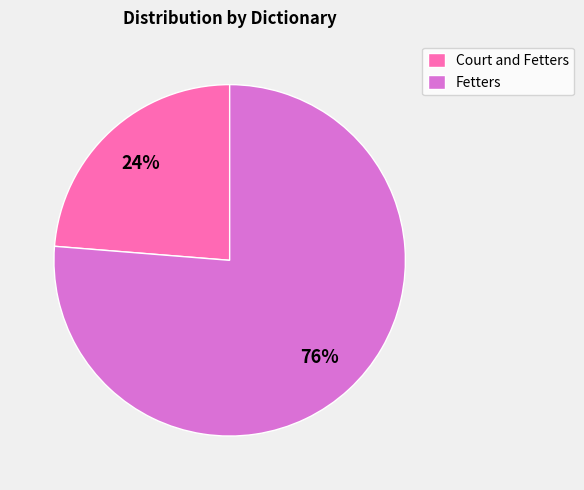

Which has a higher value, Fetters or Court and Fetters?

Fetters